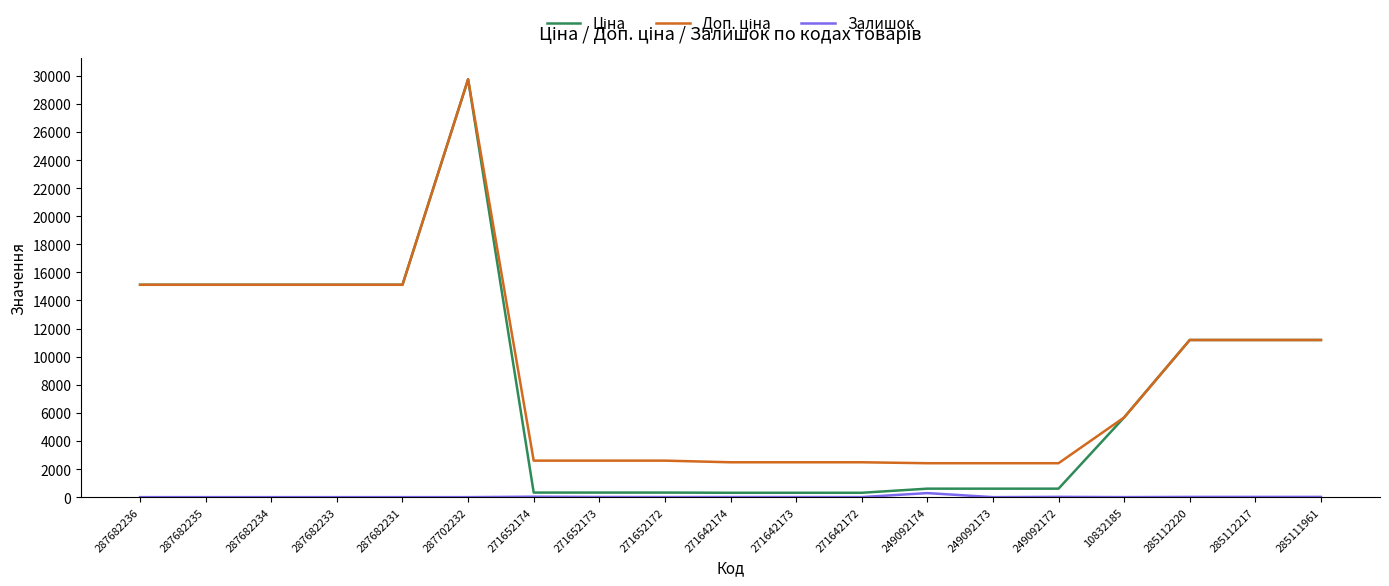

Which category has the highest value across all series?

287702232